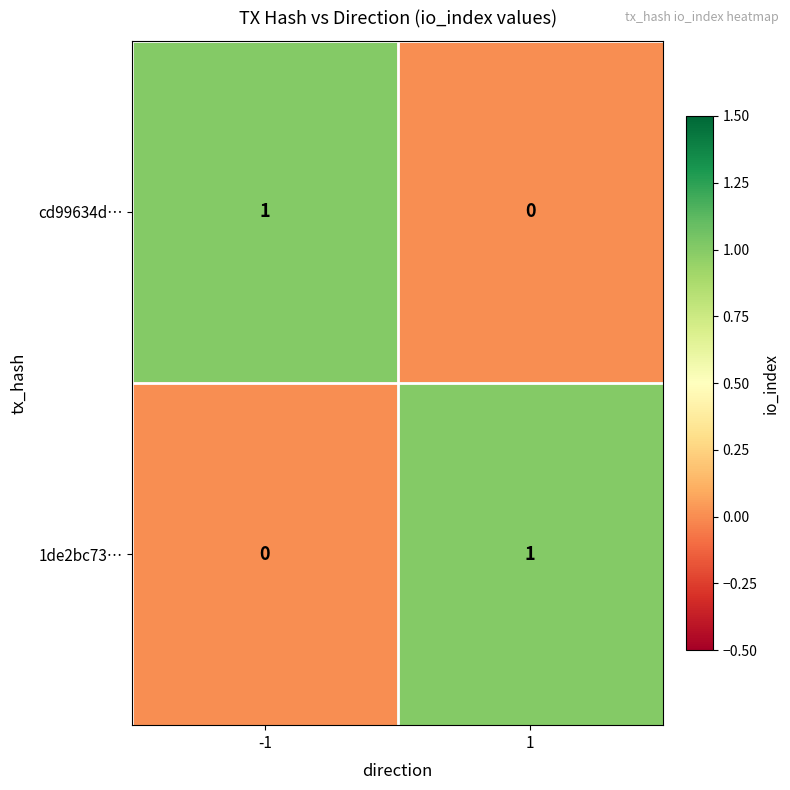

Is the value of cd99634d… at -1 greater than the value of 1de2bc73… at -1?

Yes